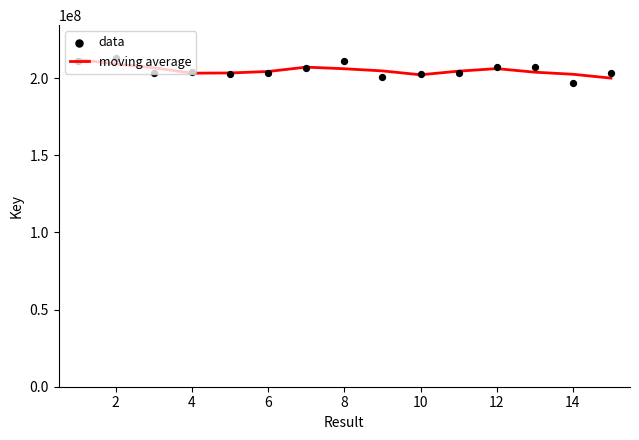

Which series has the largest Y range (max minus min)?

data